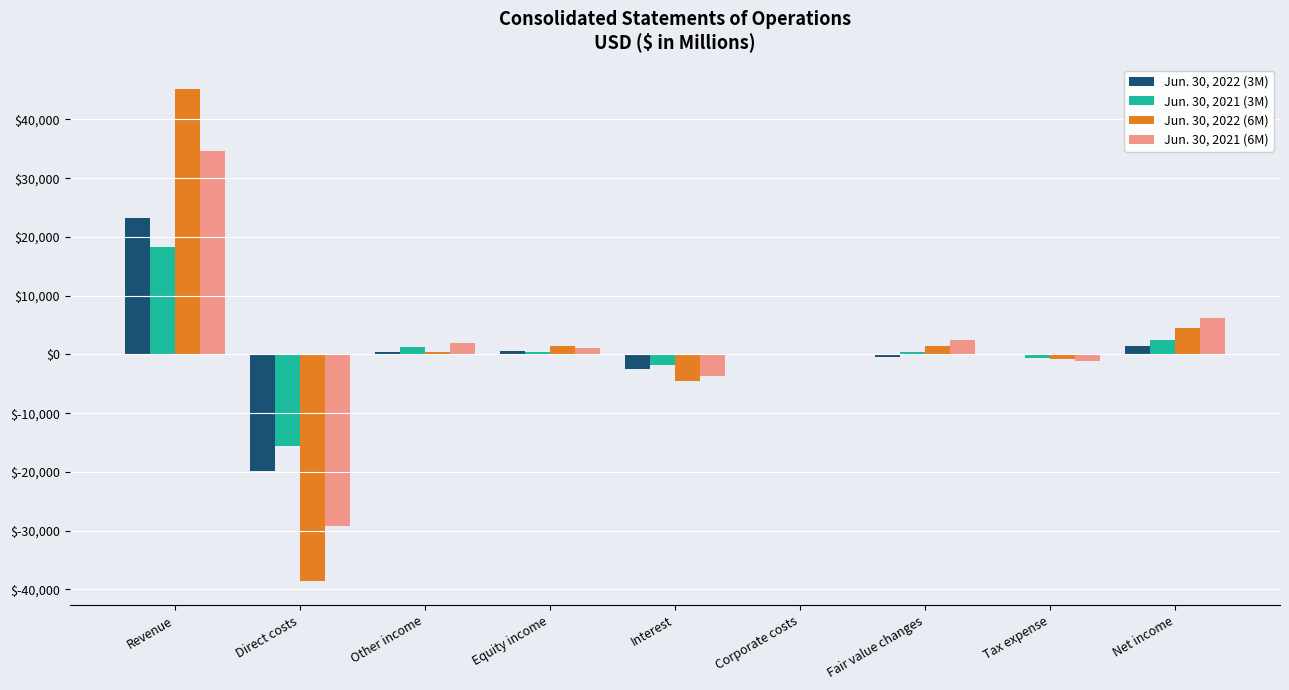

Count the number of data series in this chart.

4